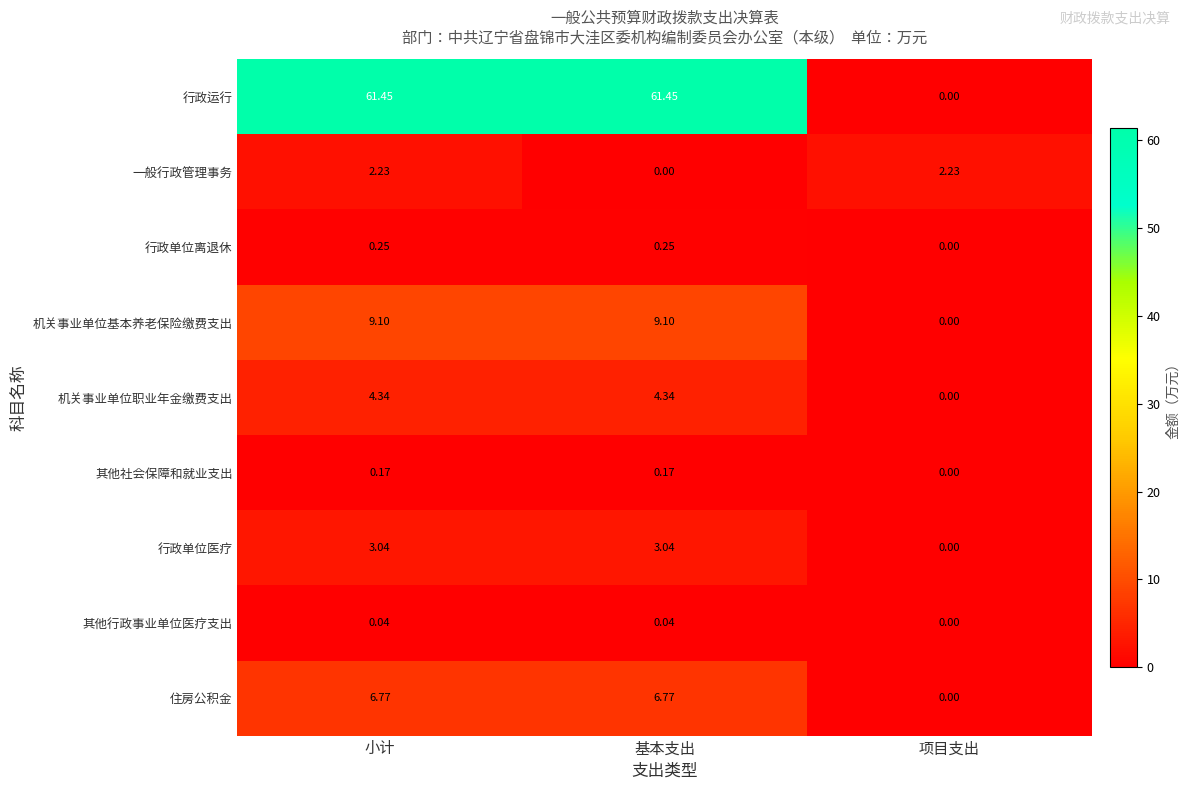

Which series has the largest range (max minus min)?

行政运行